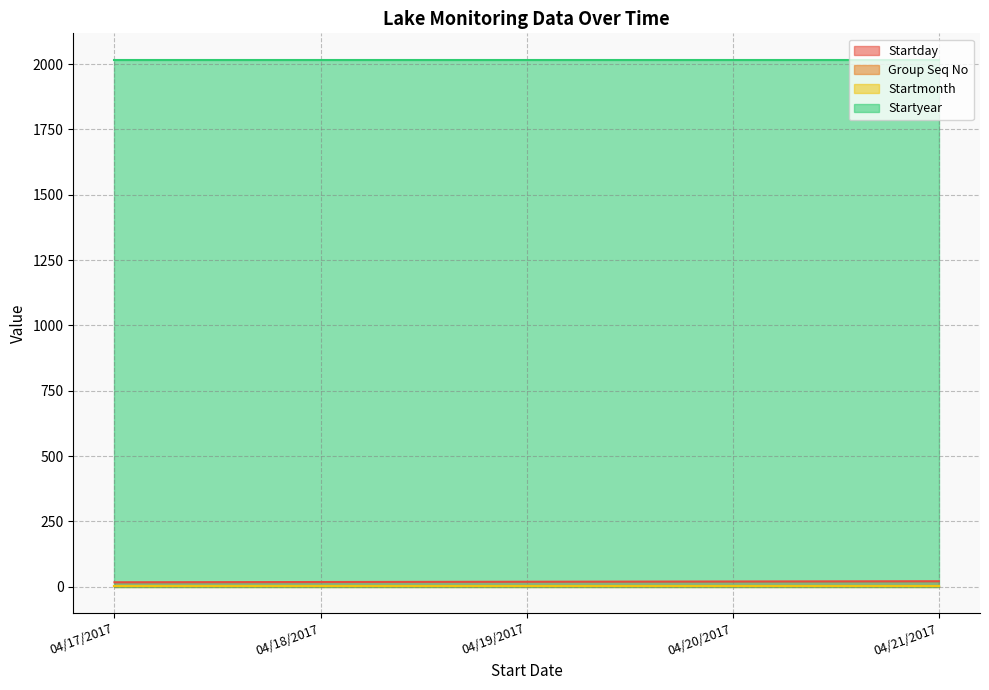

What is the sum of all Startmonth values?

20